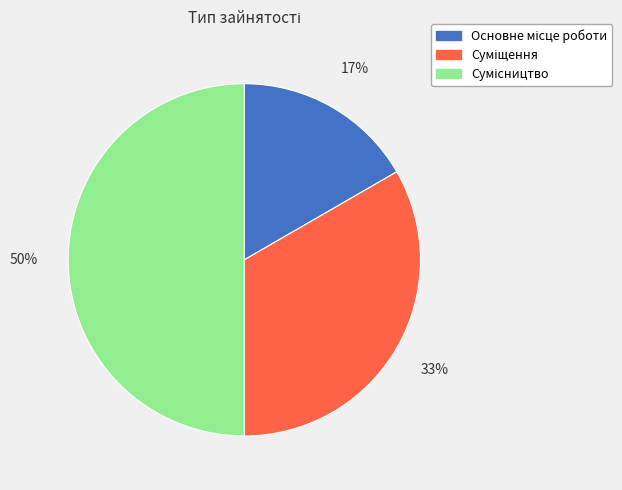

To the nearest percent, what is the difference between the largest and smallest slice percentages?

33%